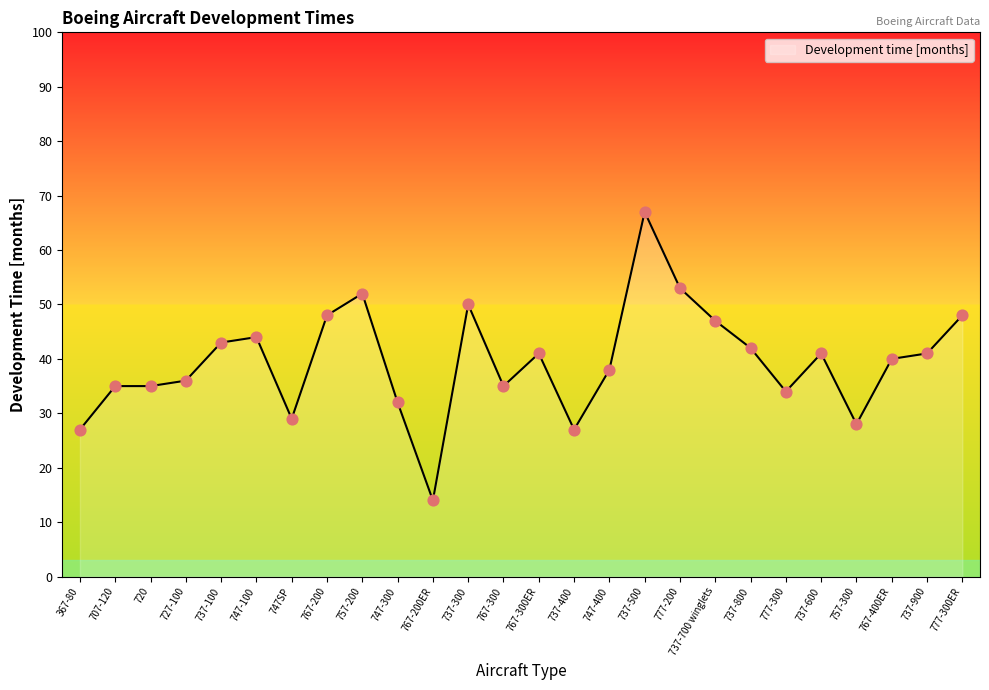

Between 767-300 and 747-400, which is larger?

747-400